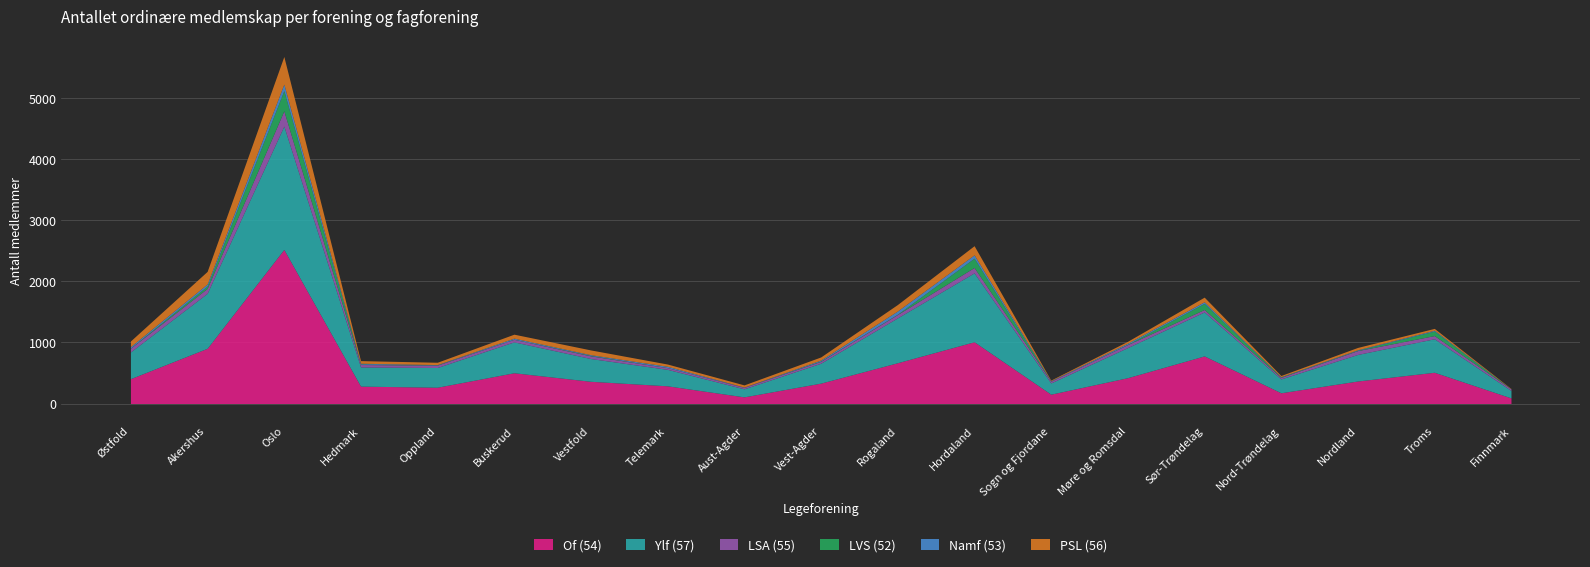

What is the value of the Namf (53) point at the 18th from the left?

14